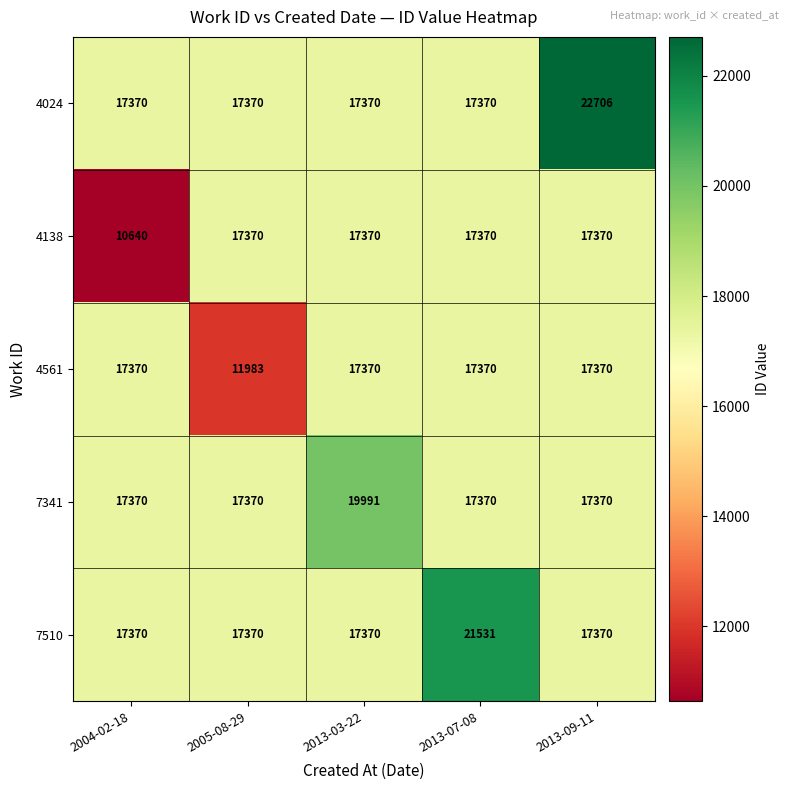

How many distinct data groups are displayed?

5